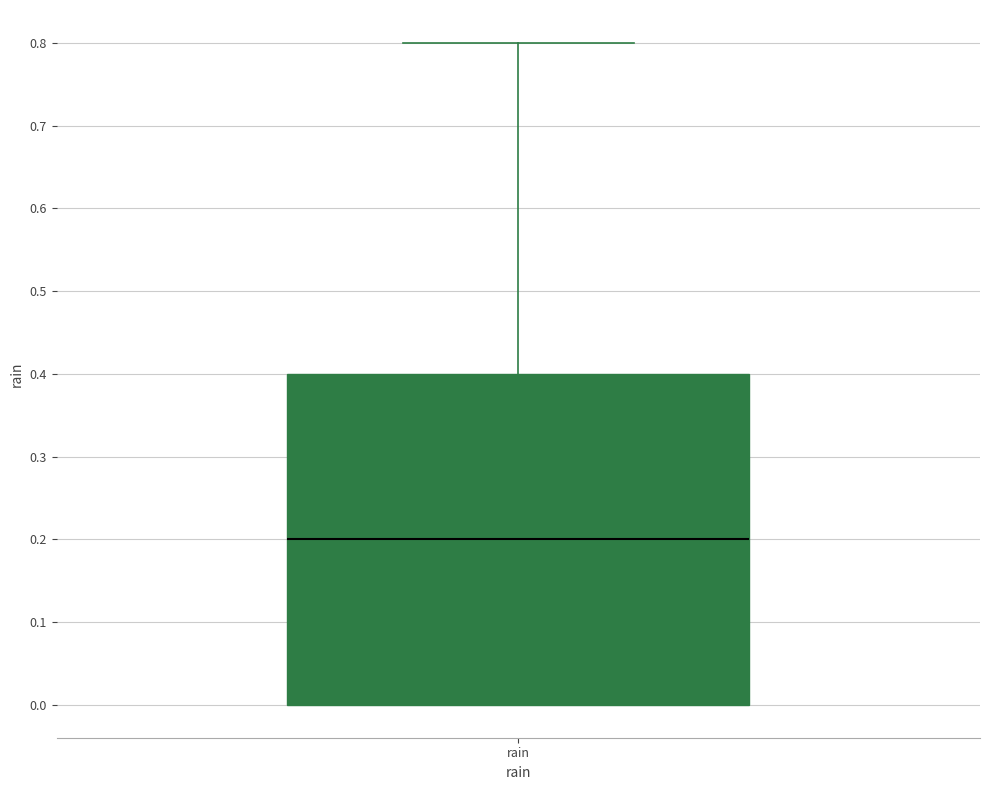

Read this box plot against the y-axis: the position of the median line, the range covered by the box, and the ends of both whiskers. The values are not printed on the chart, so give them approximately, as read against the axis.

median 0.2, box 0.0 to 0.4, whiskers 0.0 to 0.8